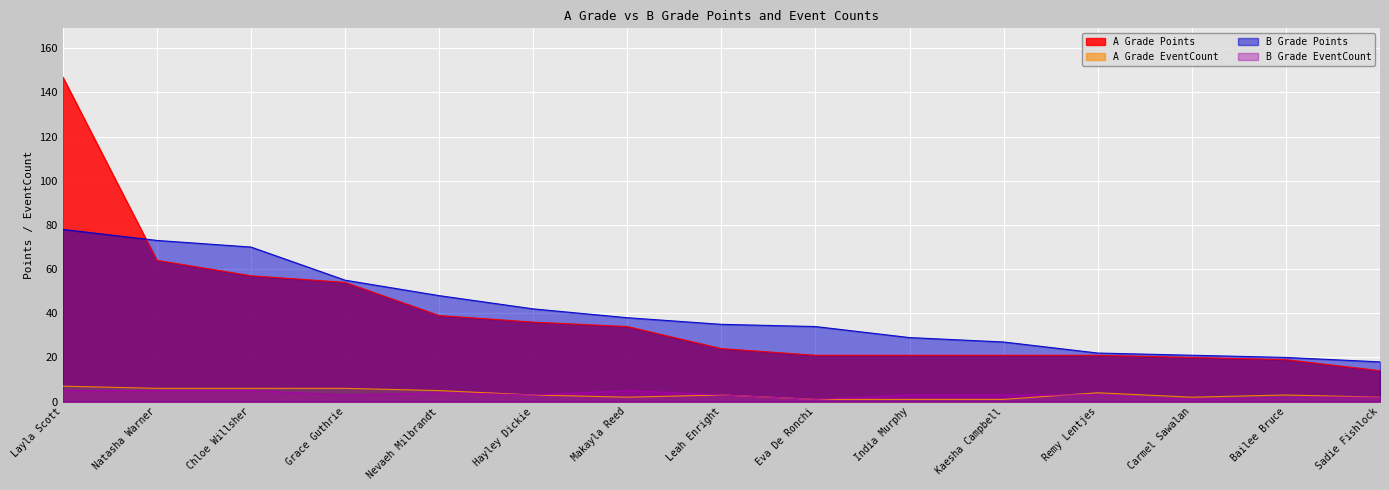

What position from the left is Layla Scott?

1